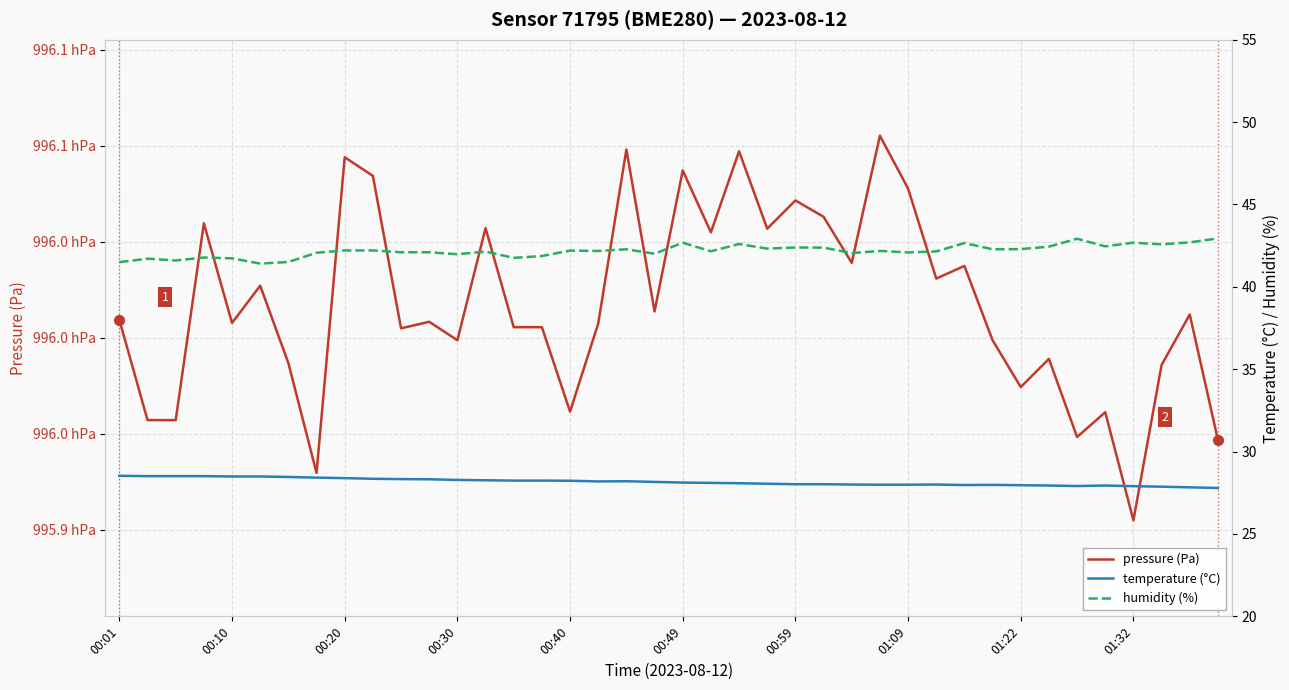

What are all the series names shown in the legend?

pressure (Pa), temperature (°C), humidity (%)